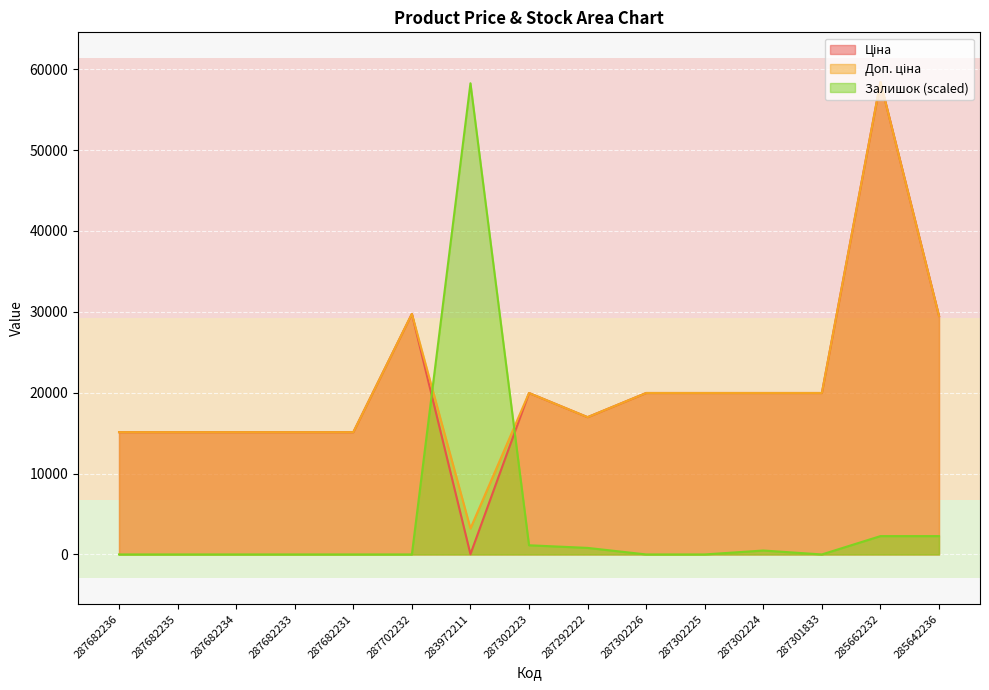

What is the total value across all series at 287682233?

30240.0